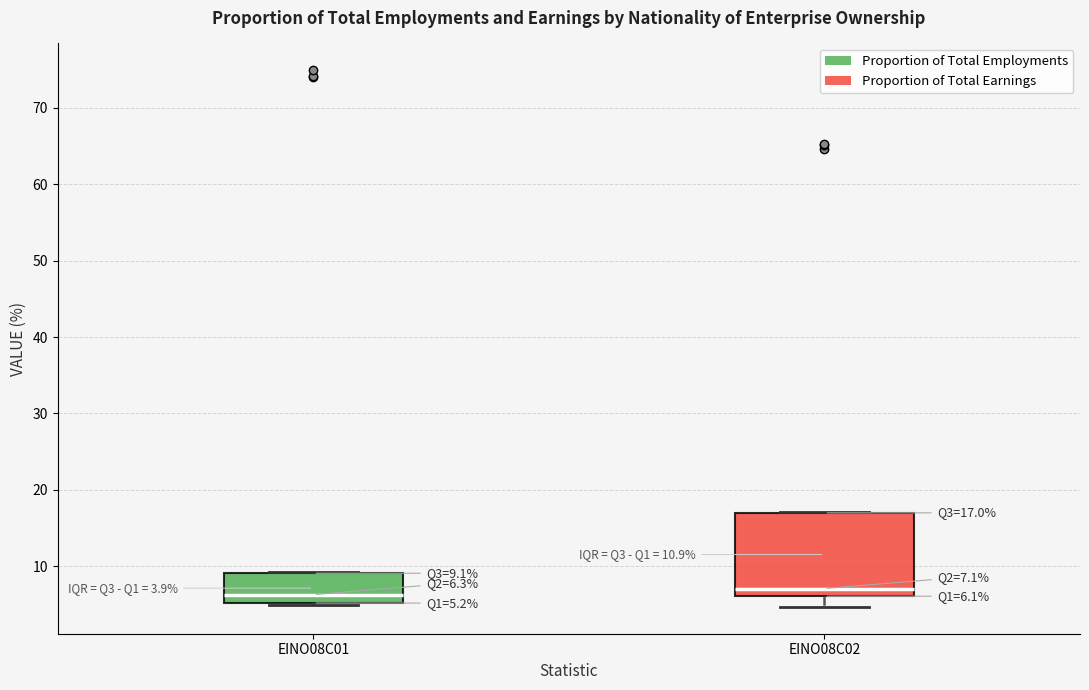

Comparing the boxes themselves (not the whiskers), which one is the tallest?

EINO08C02